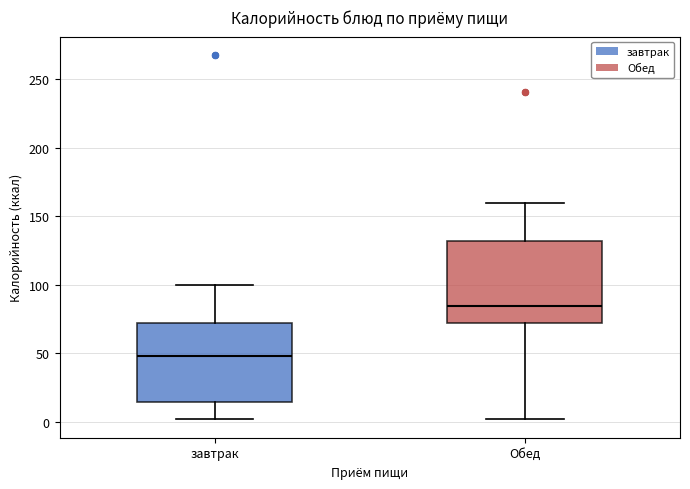

Which box has the lowest median line?

завтрак